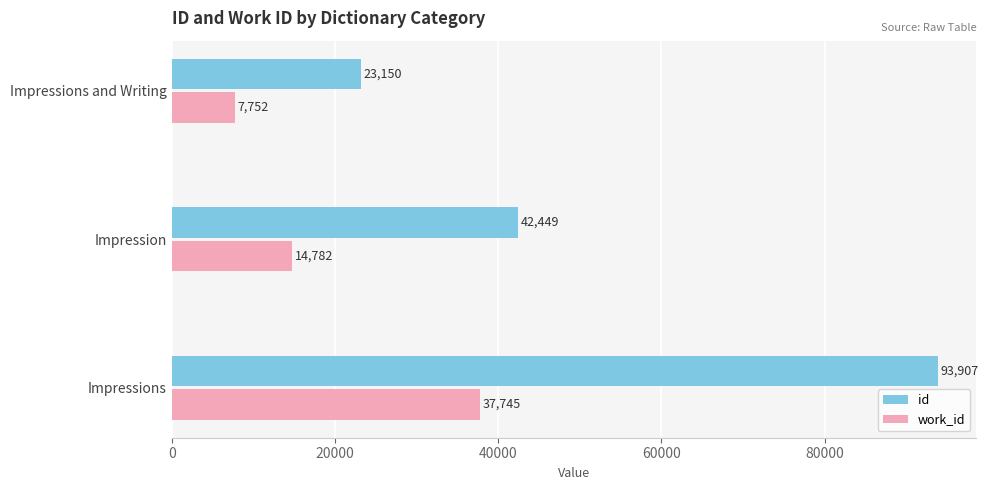

What is the spread (max minus min) of values at Impressions and Writing?

15398